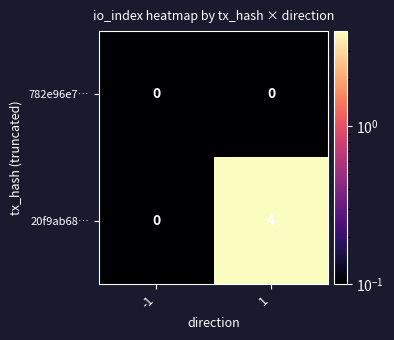

Which series has the largest total across all categories?

20f9ab68…